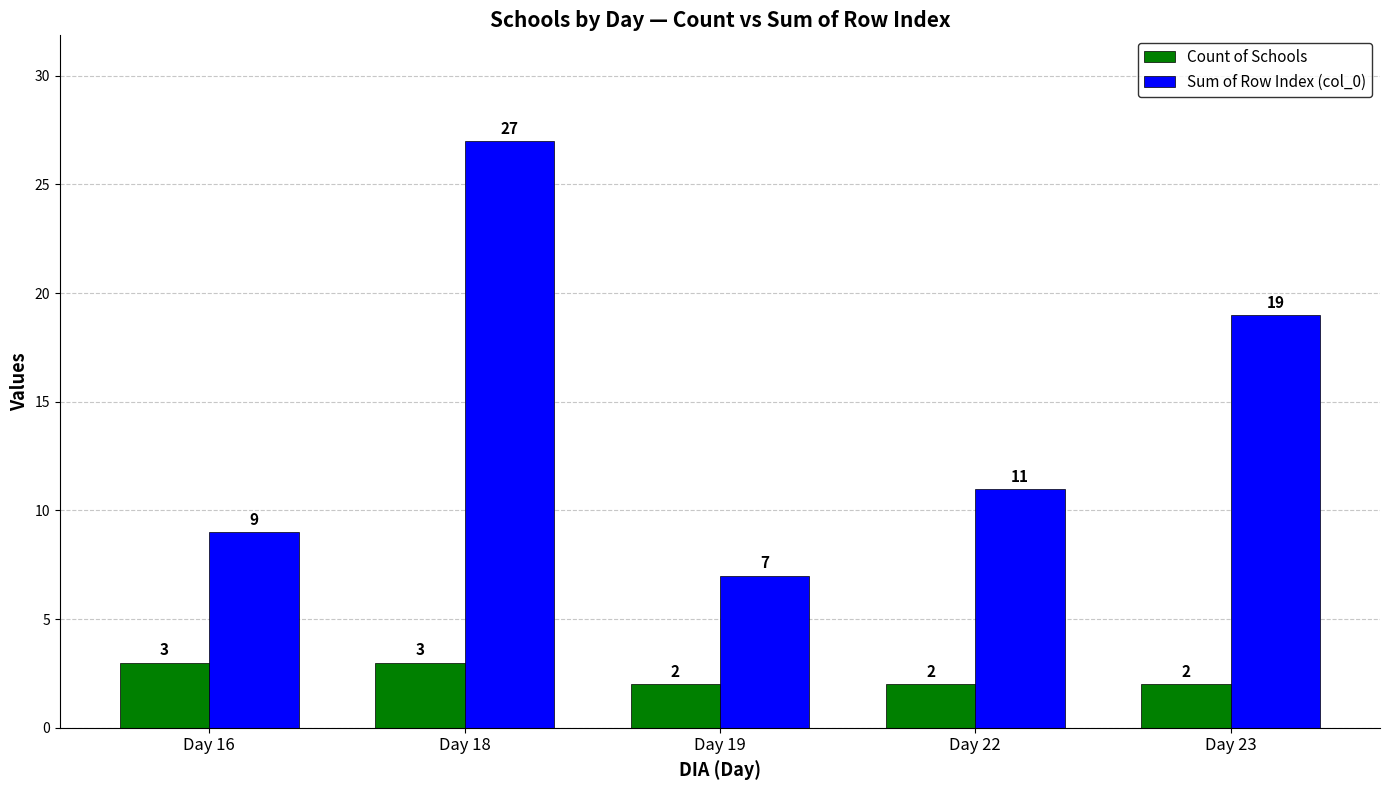

Where is Sum of Row Index (col_0) nearest to the value 17?

Day 23